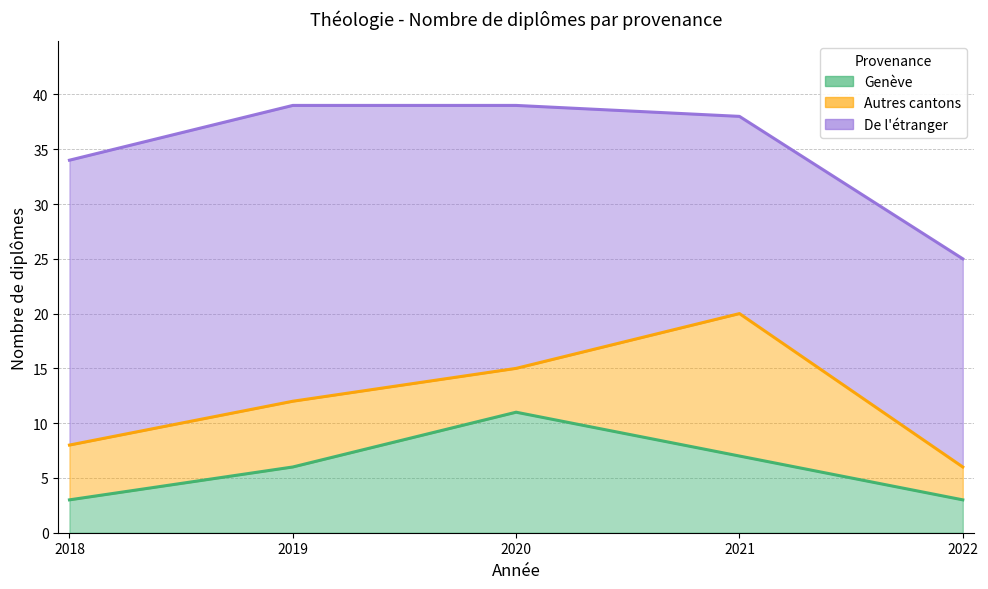

At which label does De l'étranger first exceed 24?

2018